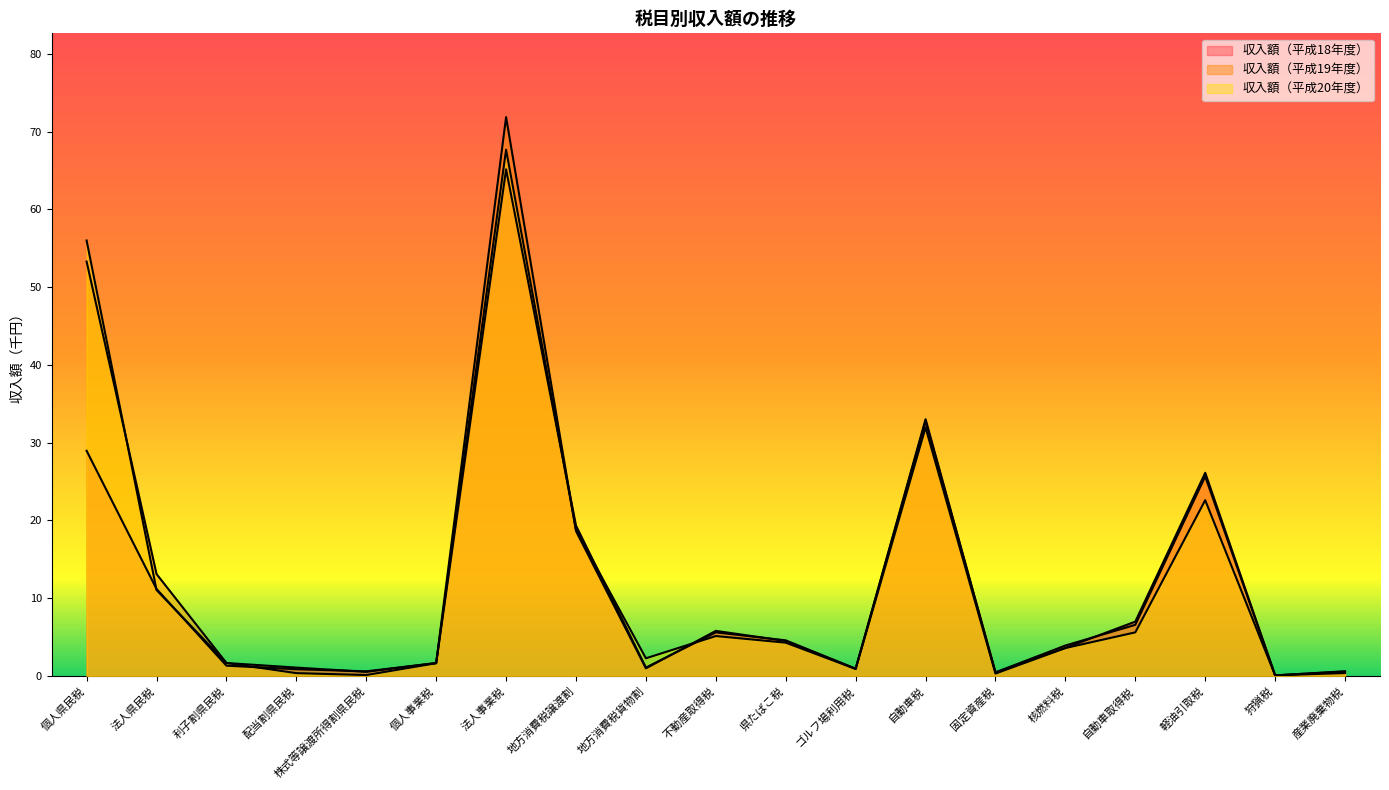

What is the difference between the 収入額（平成19年度） values at 地方消費税貨物割 and 法人県民税?

12.1